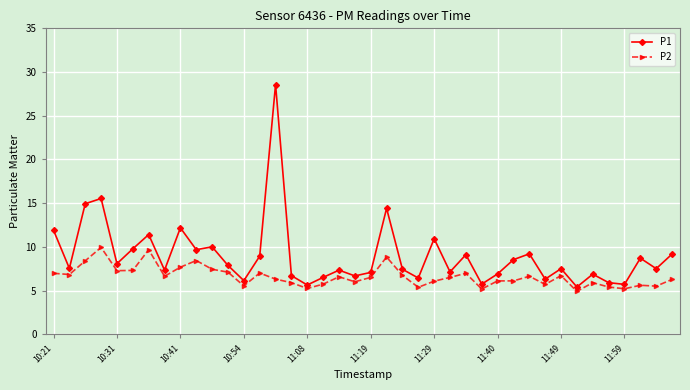

Which series has the largest total across all categories?

P1